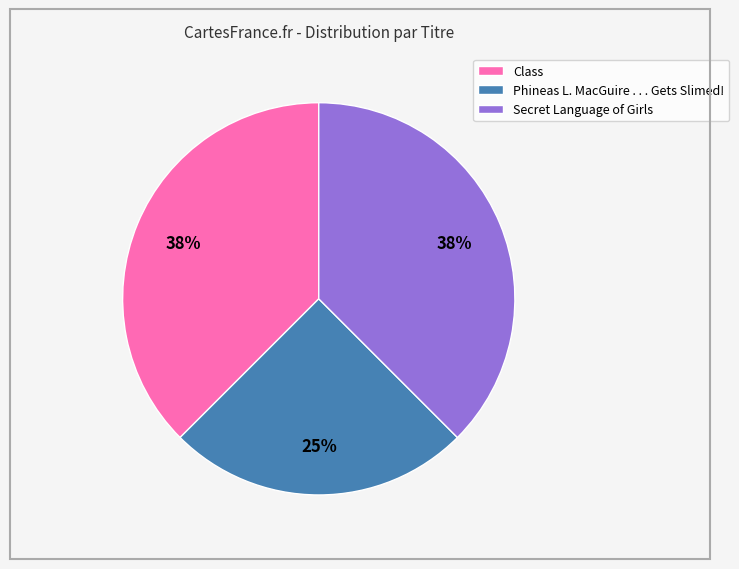

To the nearest percent, what is the average slice percentage?

33%